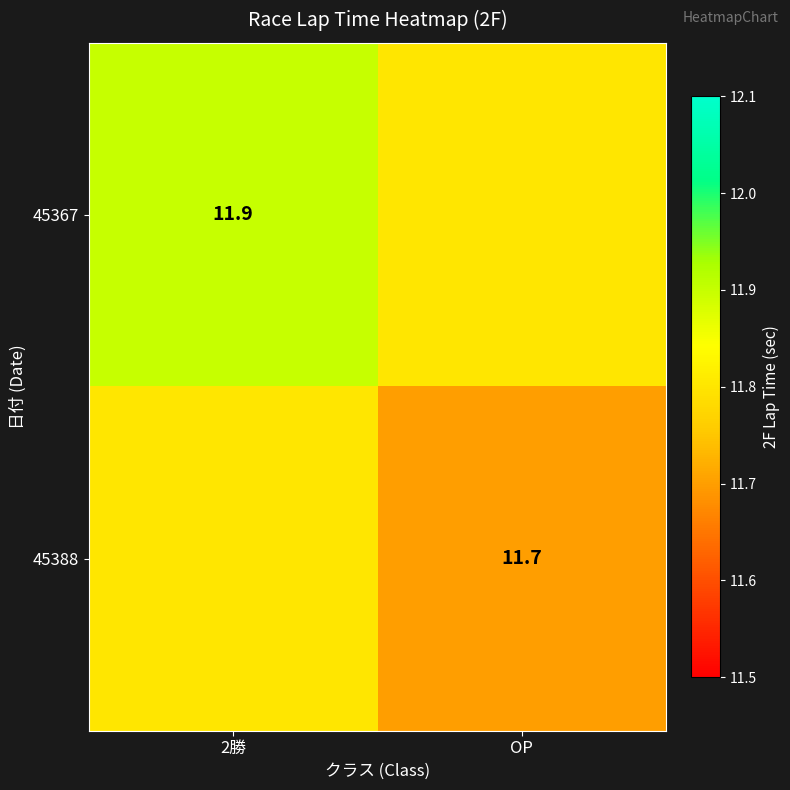

The 45388 series shows 11.7 at OP. True or false?

True